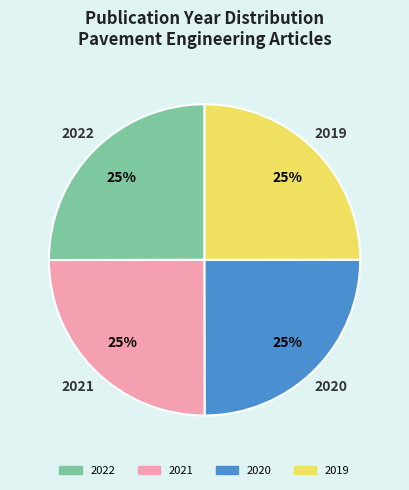

True or false: 2021 accounts for 25% of the total.

True